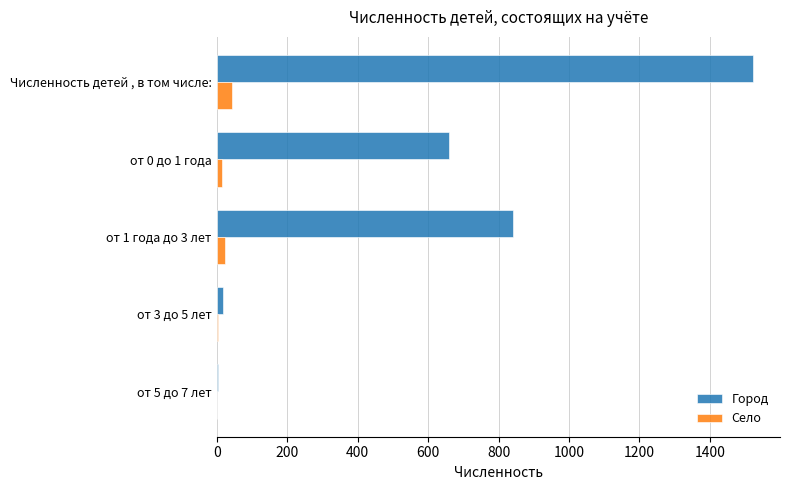

What is the sum of all Город values?

3046